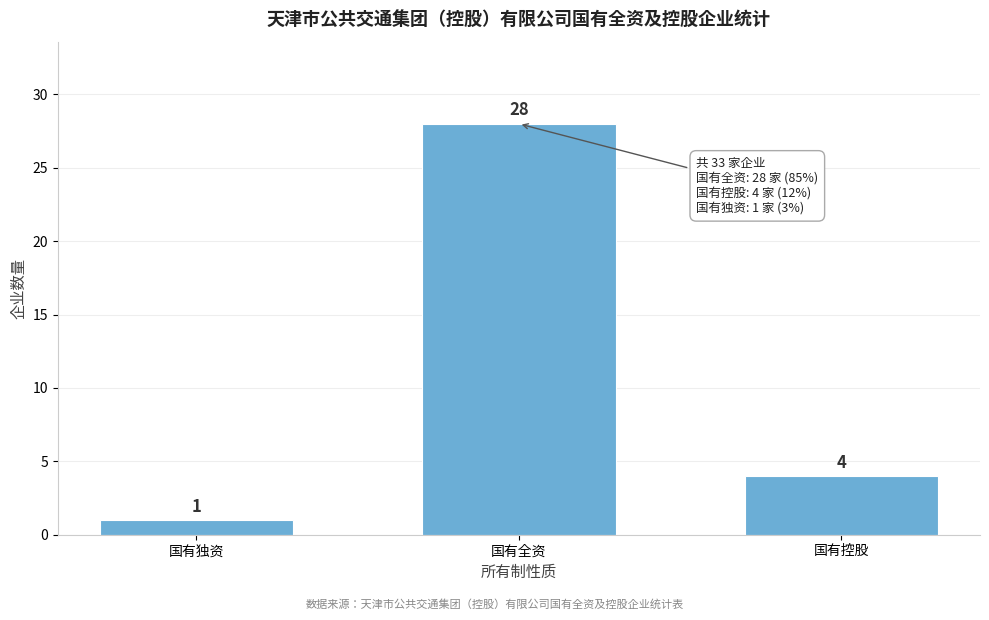

Reading left to right, extract all data points from this chart.

1	28	4